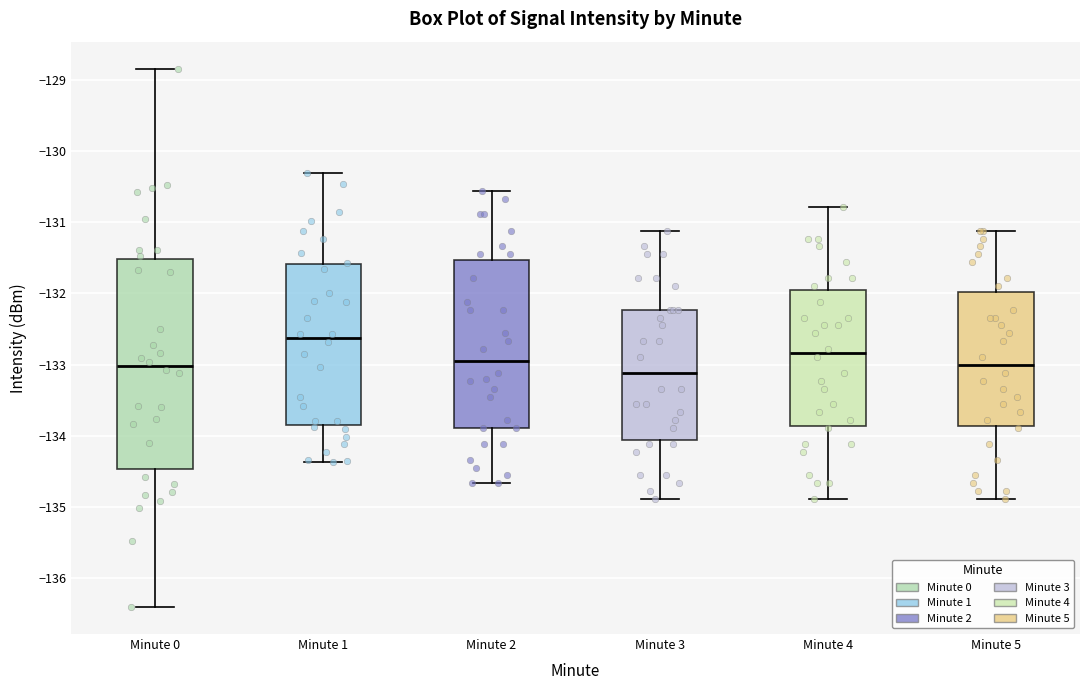

Which box is the tallest, from its lower edge to its upper edge?

Minute 0